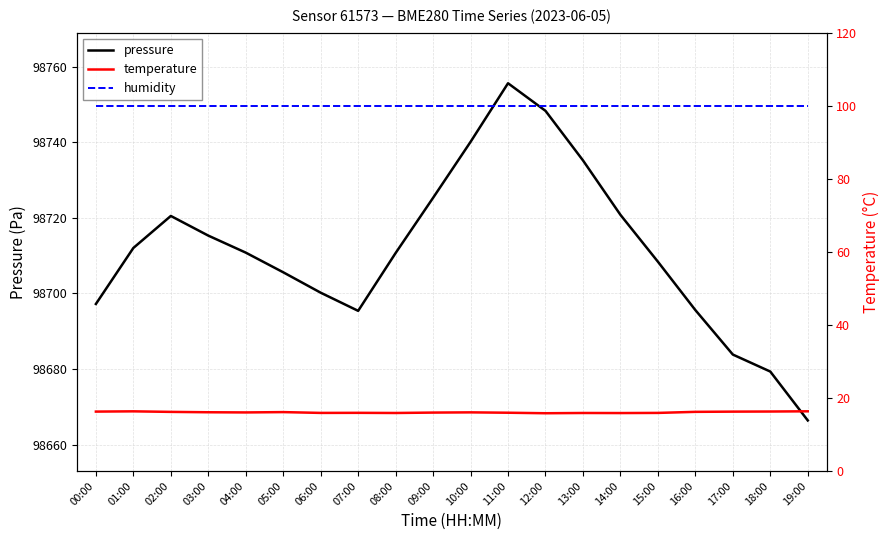

How many lines are shown in the chart?

3